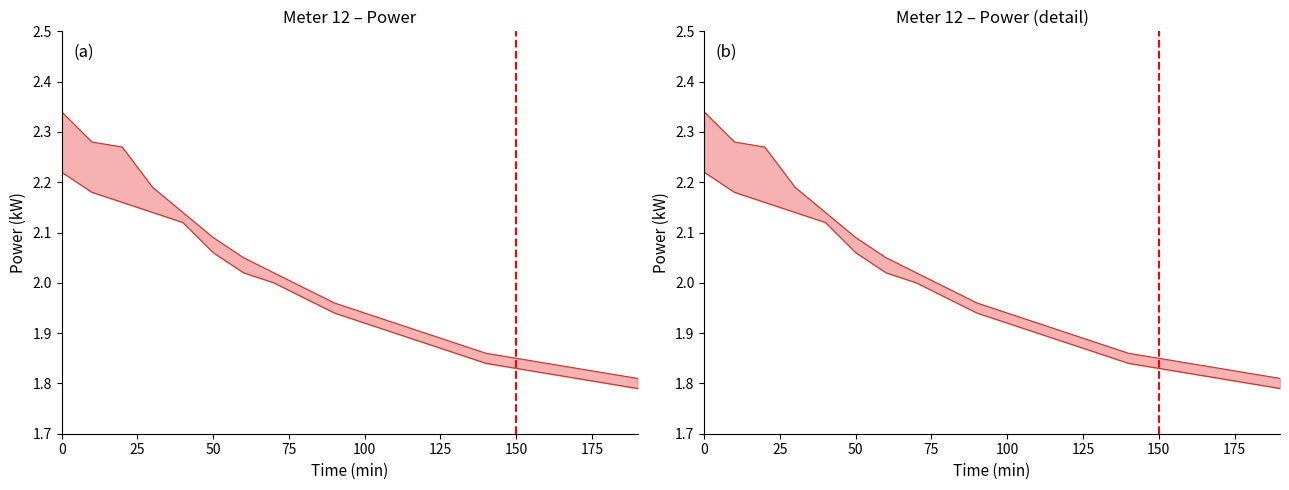

Is it true that power_upper equals 2.9 at 01:20?

False